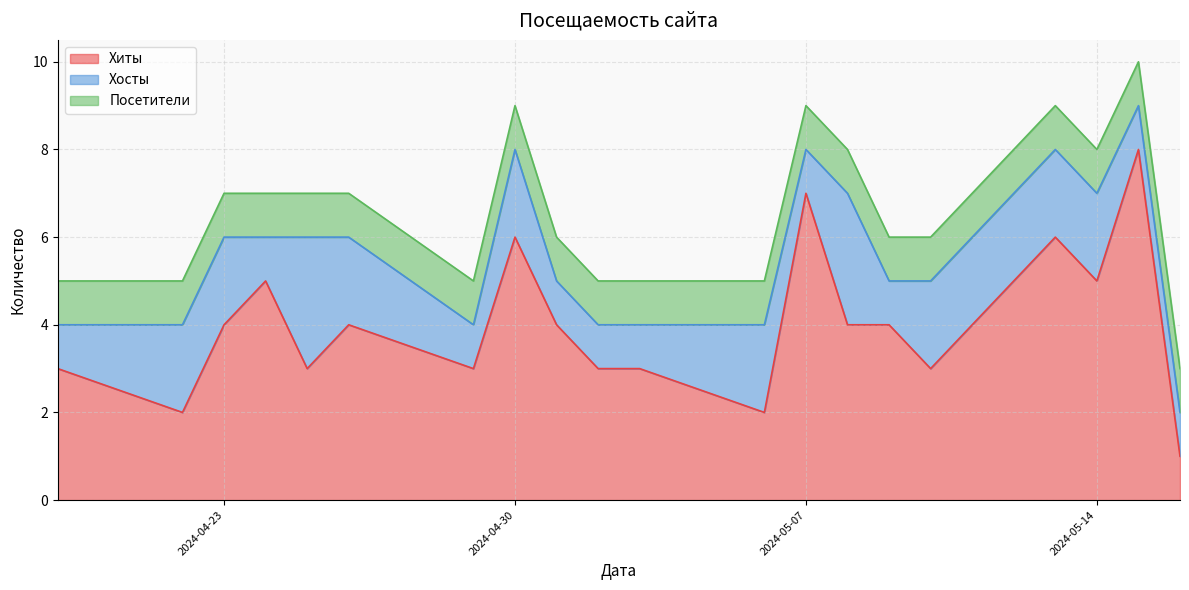

Rank the series by their maximum value, from highest to lowest.

Хиты, Хосты, Посетители